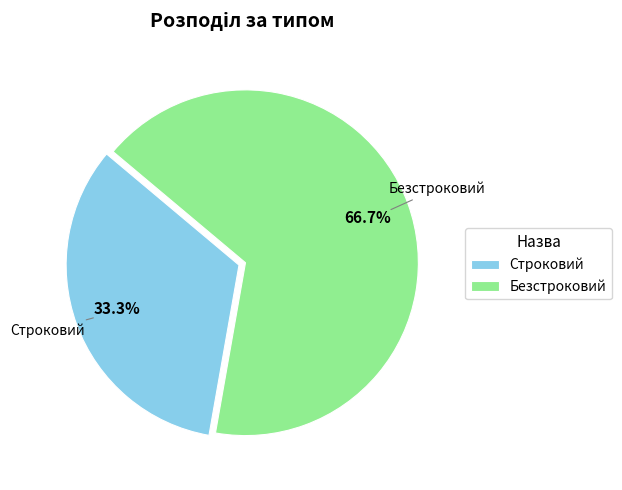

To the nearest percent, what percentage of the pie is Строковий?

33%